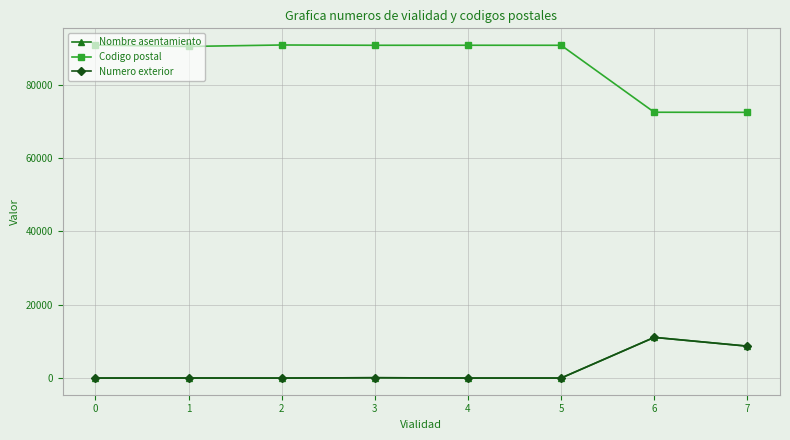

True or false: Numero exterior and Codigo postal cross at least once.

False